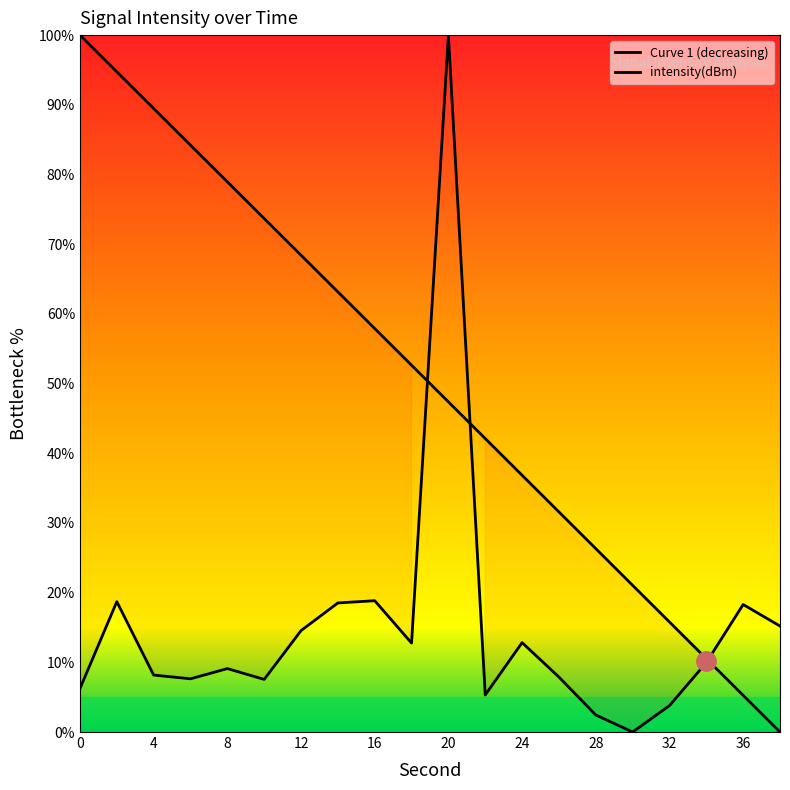

True or false: the data shows 10.0 at 34.

True